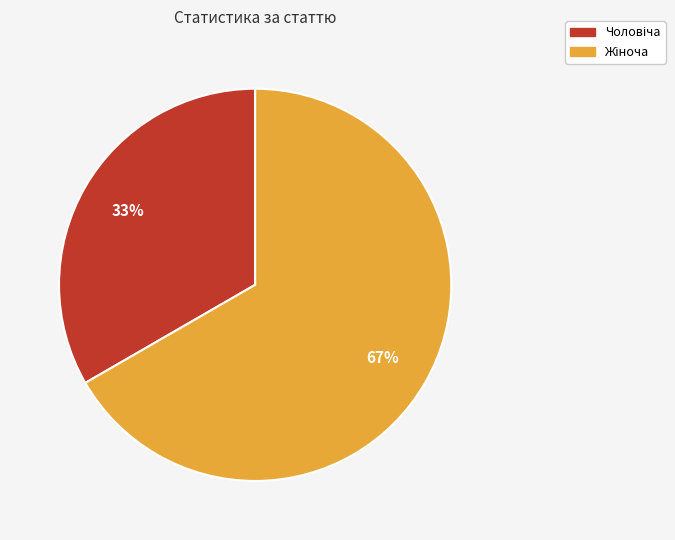

To the nearest percent, what is the average slice percentage?

50%